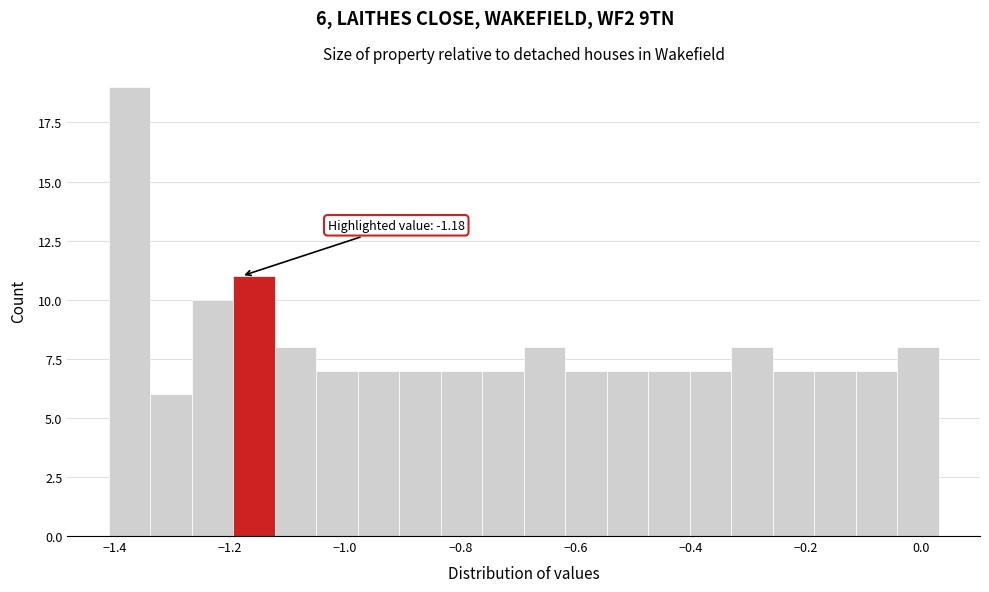

Read against the x-axis, roughly where is the centre of the tallest bar?

-1.38